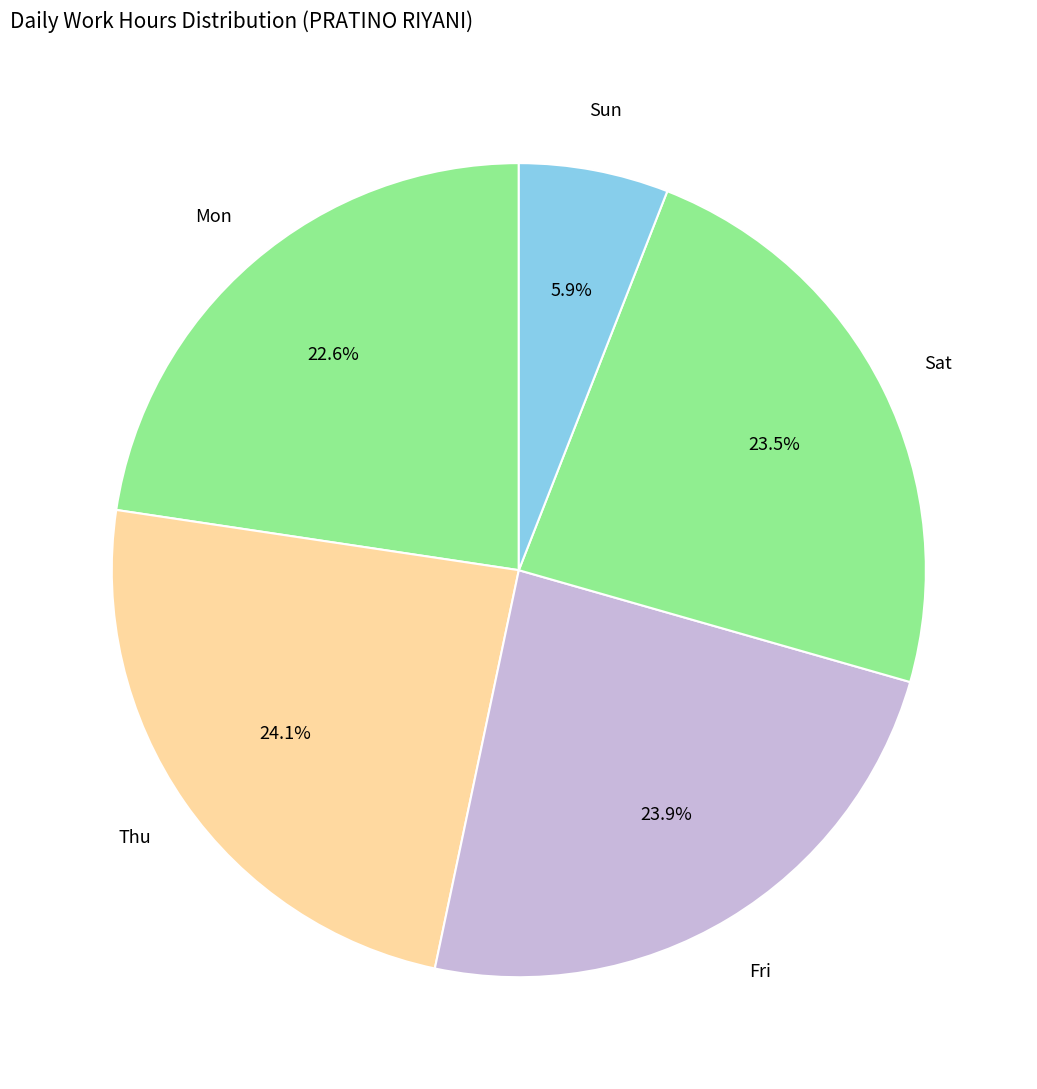

How many slices are in this pie chart?

5